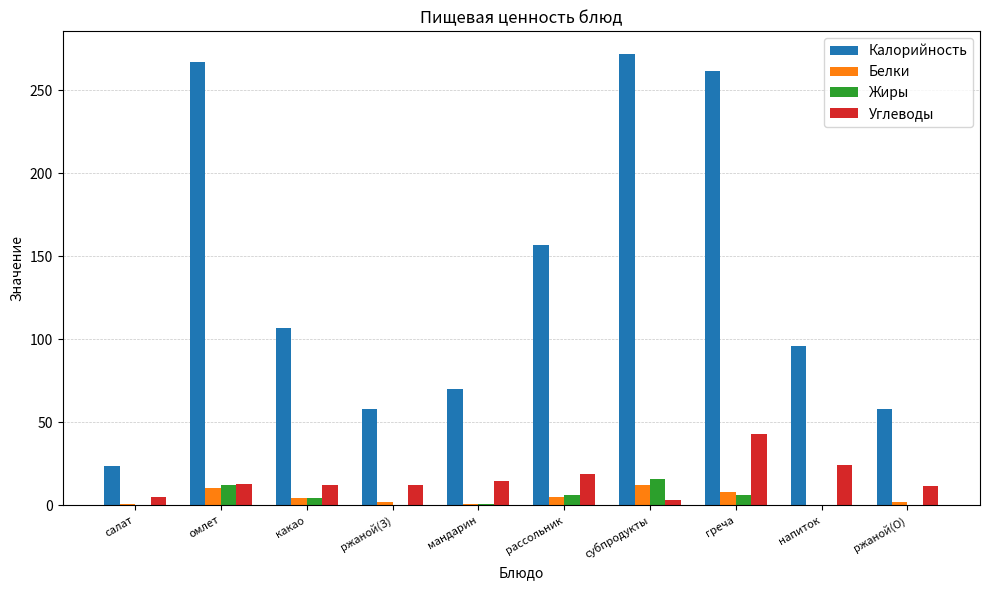

True or false: Калорийность has a value of 11.2 at салат.

False